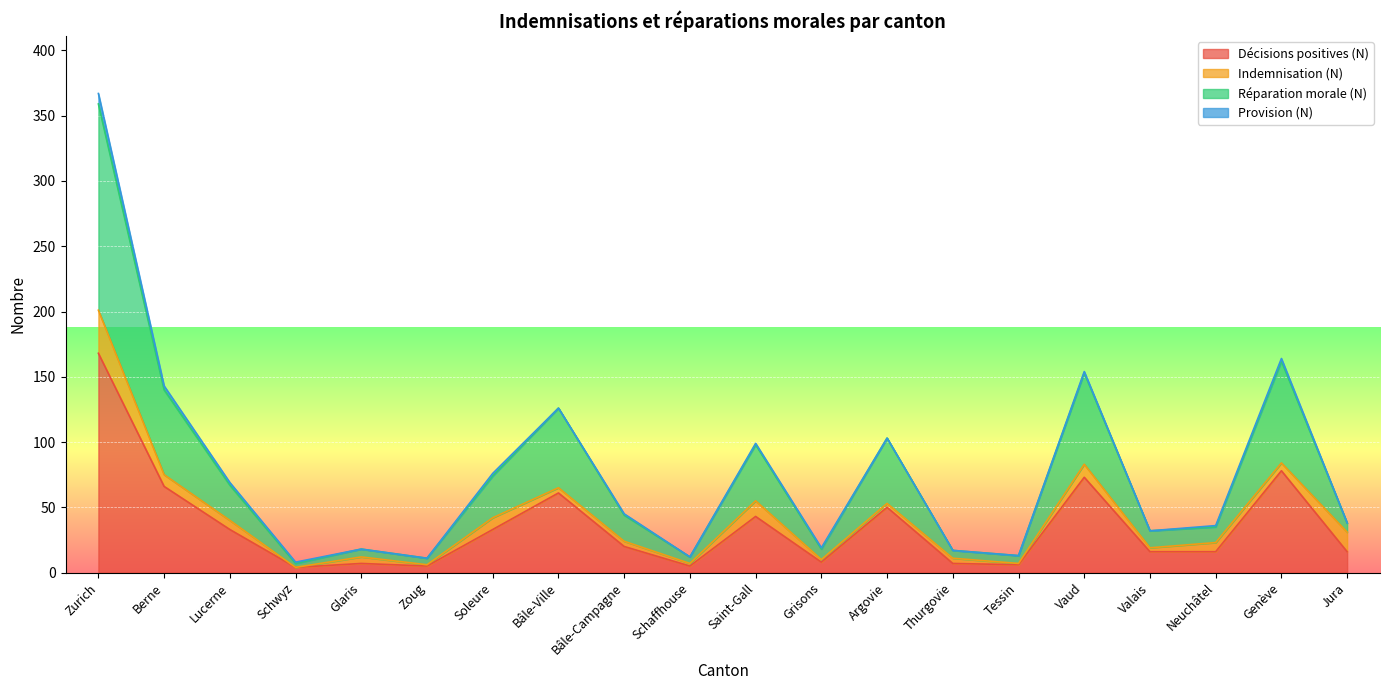

The value of Décisions positives (N) at Schwyz is 2. True or false?

False